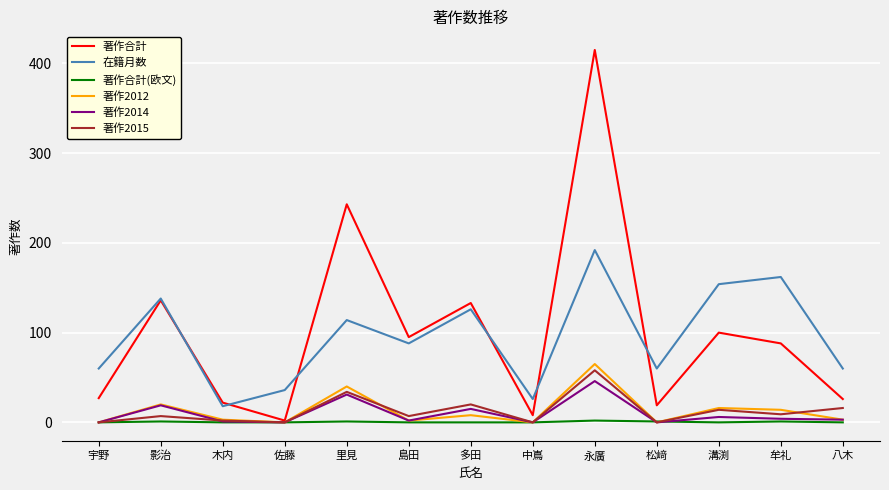

At which category is the sum across all series the highest?

永廣